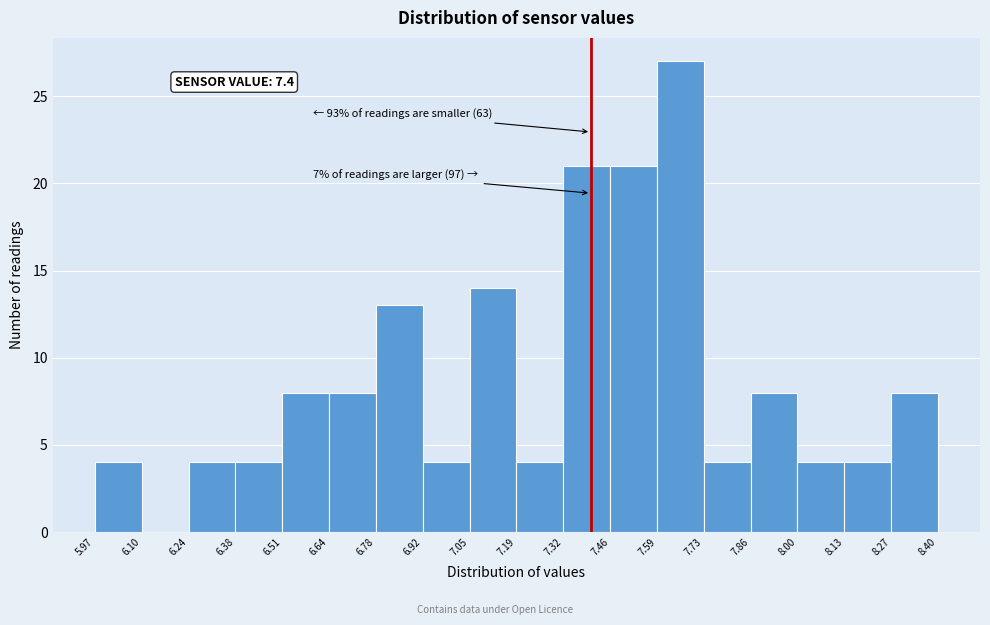

Over which range of the x-axis is the bar tallest?

7.59 to 7.73